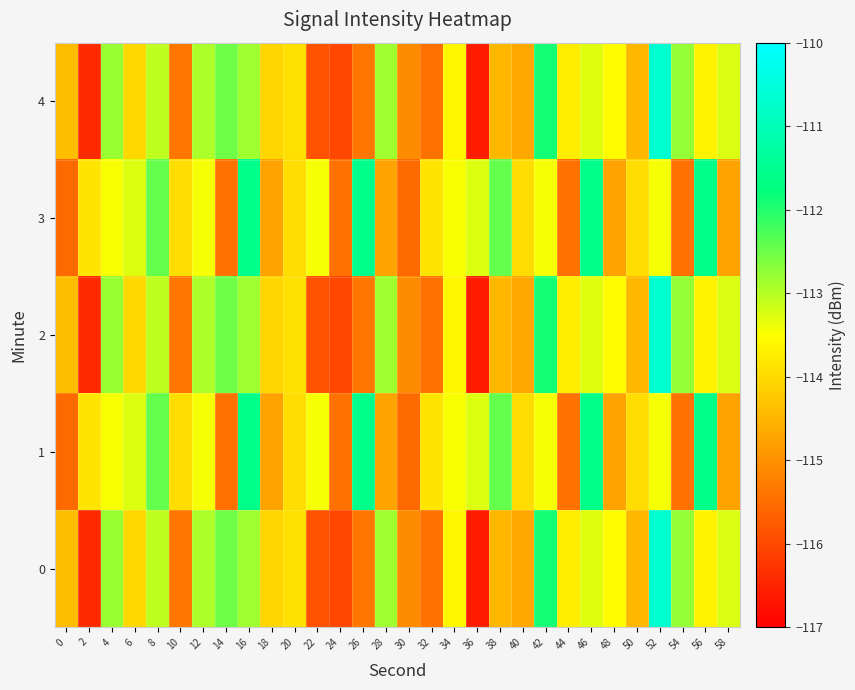

Reading left to right, what are all the values shown in this chart?

0: 0=-114.4	2=-116.4	4=-112.8	6=-114.0	8=-113.1	10=-115.4	12=-112.9	14=-112.5	16=-112.9	18=-114.1	20=-113.9	22=-115.9	24=-116.0	26=-115.4	28=-112.8	30=-115.1	32=-115.4	34=-113.6	36=-116.6	38=-114.5	40=-114.7	42=-111.9	44=-113.7	46=-113.3	48=-113.5	50=-114.5	52=-110.7	54=-112.8	56=-113.7	58=-113.3
1: 0=-115.5	2=-113.9	4=-113.4	6=-113.3	8=-112.4	10=-114.0	12=-113.4	14=-115.4	16=-111.6	18=-114.7	20=-114.0	22=-113.4	24=-115.4	26=-111.6	28=-114.7	30=-115.5	32=-113.9	34=-113.4	36=-113.3	38=-112.4	40=-114.0	42=-113.4	44=-115.4	46=-111.6	48=-114.7	50=-114.0	52=-113.4	54=-115.4	56=-111.6	58=-114.7
2: 0=-114.4	2=-116.4	4=-112.8	6=-114.0	8=-113.1	10=-115.4	12=-112.9	14=-112.5	16=-112.9	18=-114.1	20=-113.9	22=-115.9	24=-116.0	26=-115.4	28=-112.8	30=-115.1	32=-115.4	34=-113.6	36=-116.6	38=-114.5	40=-114.7	42=-111.9	44=-113.7	46=-113.3	48=-113.5	50=-114.5	52=-110.7	54=-112.8	56=-113.7	58=-113.3
3: 0=-115.5	2=-113.9	4=-113.4	6=-113.3	8=-112.4	10=-114.0	12=-113.4	14=-115.4	16=-111.6	18=-114.7	20=-114.0	22=-113.4	24=-115.4	26=-111.6	28=-114.7	30=-115.5	32=-113.9	34=-113.4	36=-113.3	38=-112.4	40=-114.0	42=-113.4	44=-115.4	46=-111.6	48=-114.7	50=-114.0	52=-113.4	54=-115.4	56=-111.6	58=-114.7
4: 0=-114.4	2=-116.4	4=-112.8	6=-114.0	8=-113.1	10=-115.4	12=-112.9	14=-112.5	16=-112.9	18=-114.1	20=-113.9	22=-115.9	24=-116.0	26=-115.4	28=-112.8	30=-115.1	32=-115.4	34=-113.6	36=-116.6	38=-114.5	40=-114.7	42=-111.9	44=-113.7	46=-113.3	48=-113.5	50=-114.5	52=-110.7	54=-112.8	56=-113.7	58=-113.3